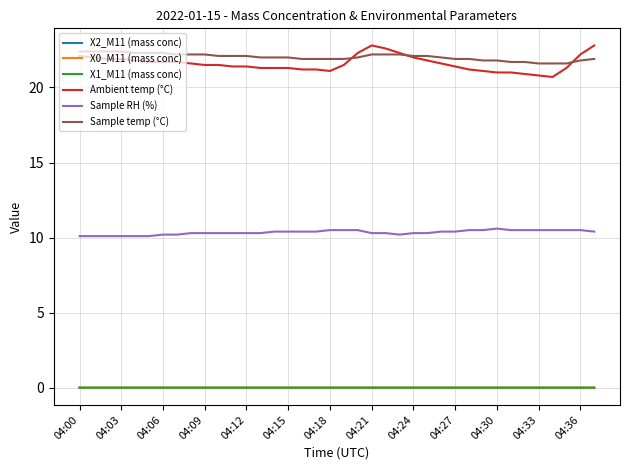

True or false: Sample temp (°C) and X1_M11 (mass conc) cross at least once.

False